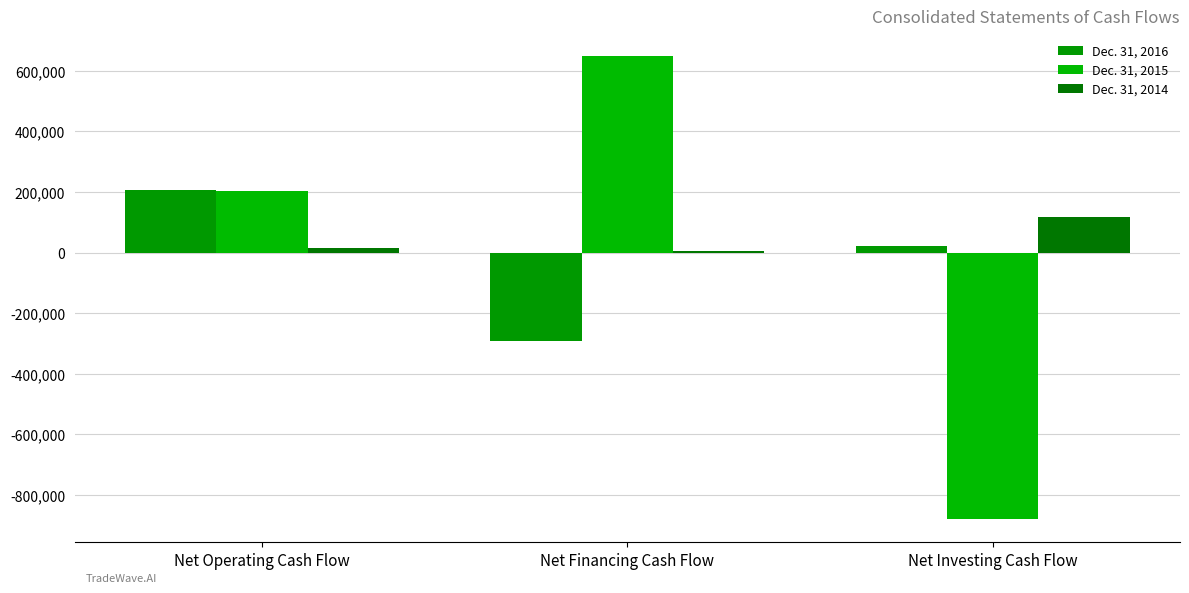

What is the smallest value displayed?

-880881